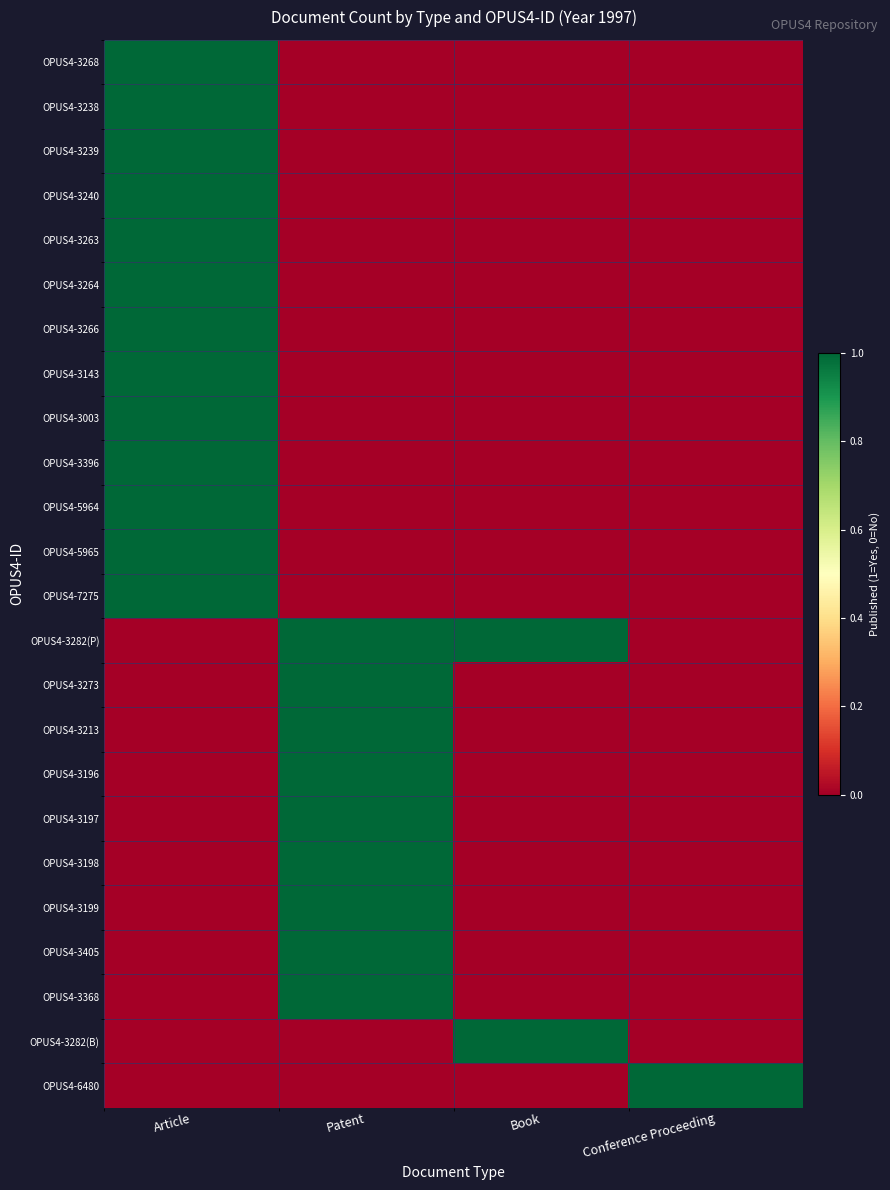

At how many categories does at least one series exceed 0?

4